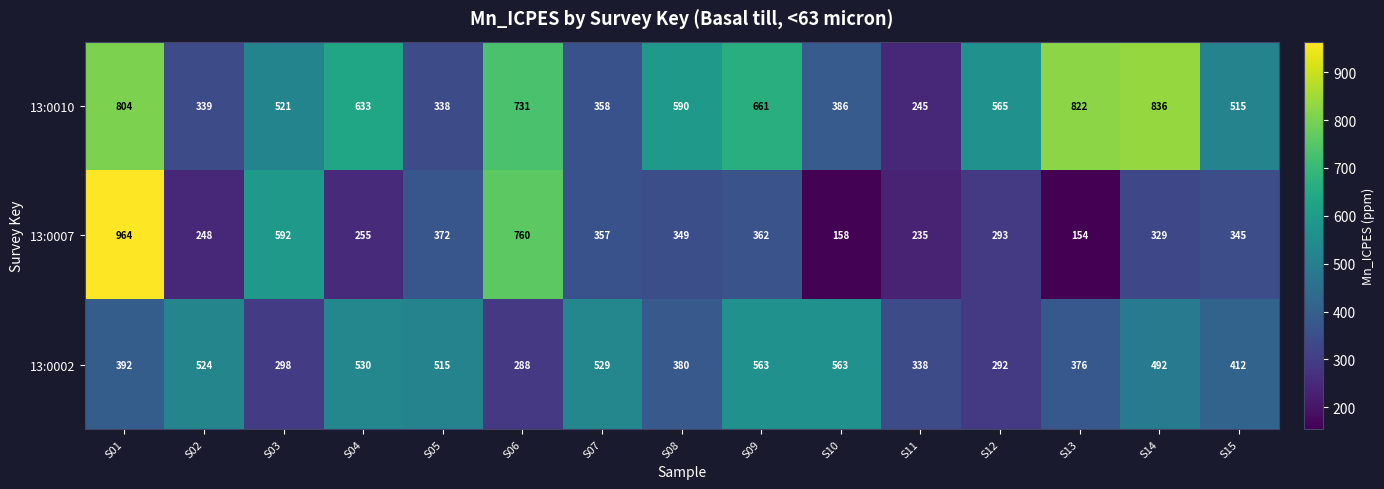

Is it true that 13:0010 equals 521 at S03?

True